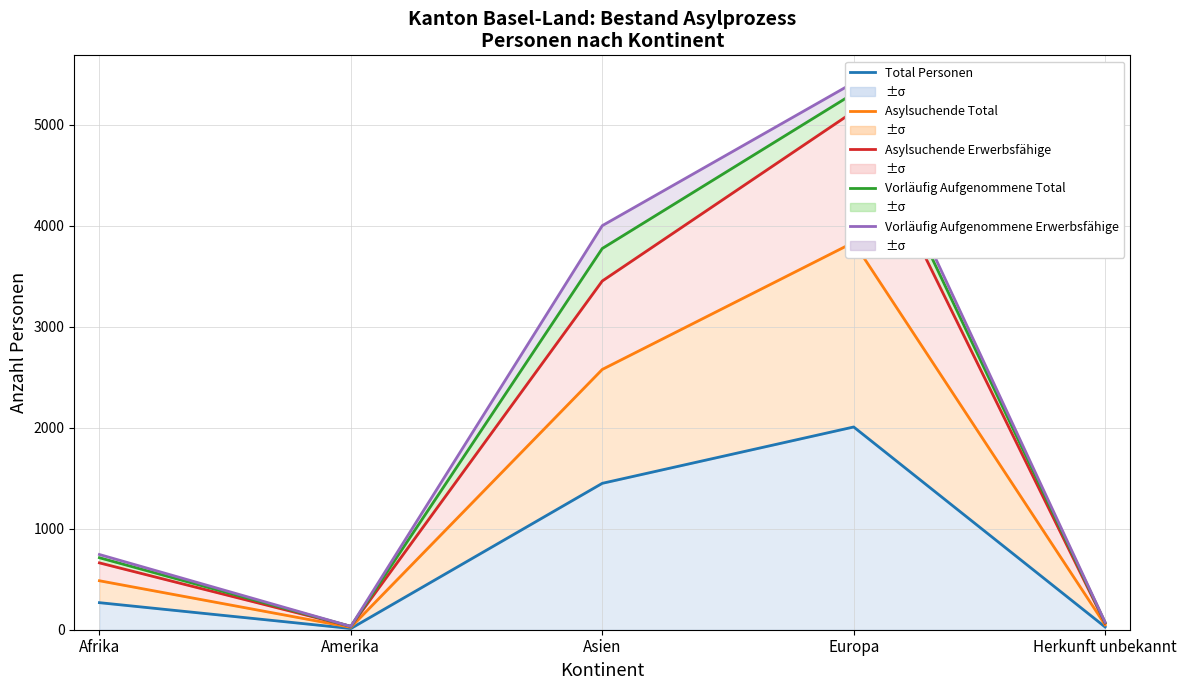

Rank the series at Afrika from lowest to highest value.

Total Personen, Asylsuchende Total, Asylsuchende Erwerbsfähige, Vorläufig Aufgenommene Total, Vorläufig Aufgenommene Erwerbsfähige